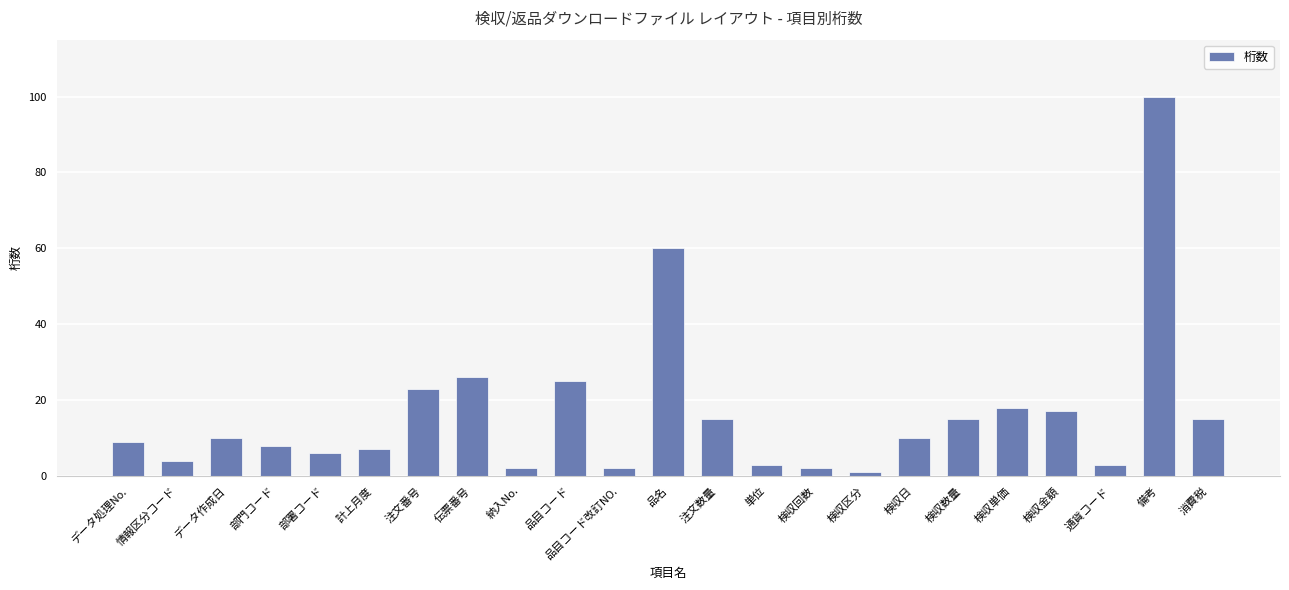

What is the value of the 22nd bar from the left?

100